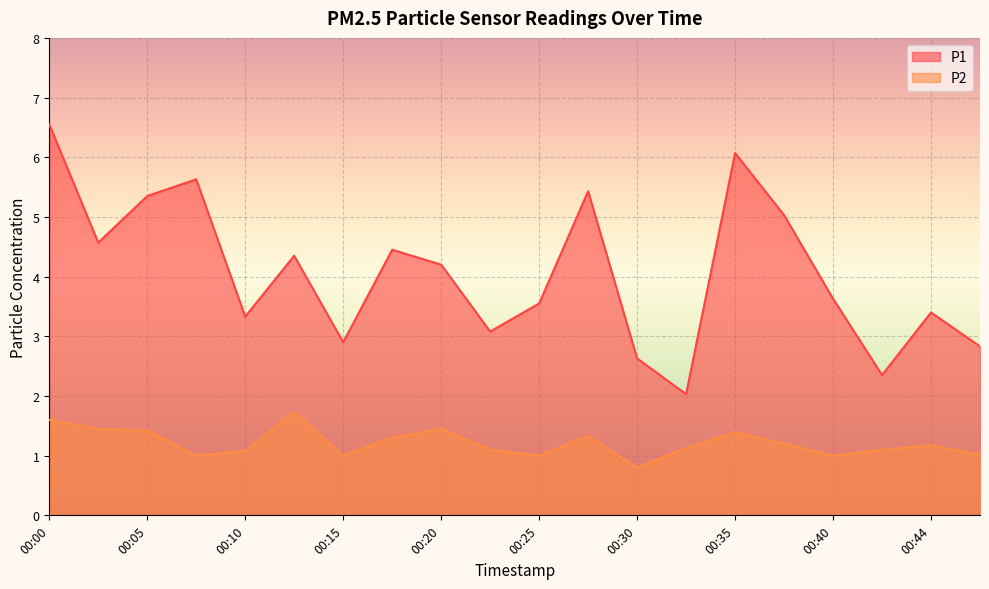

What value does the P1 series have at 00:10?

3.3